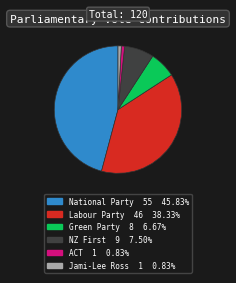

Combined, do National Party and ACT account for over 50%?

No